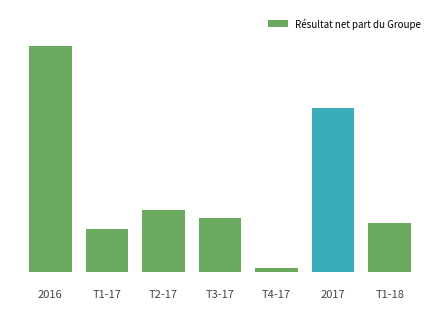

What is the label of the 5th bar from the left?

T4-17